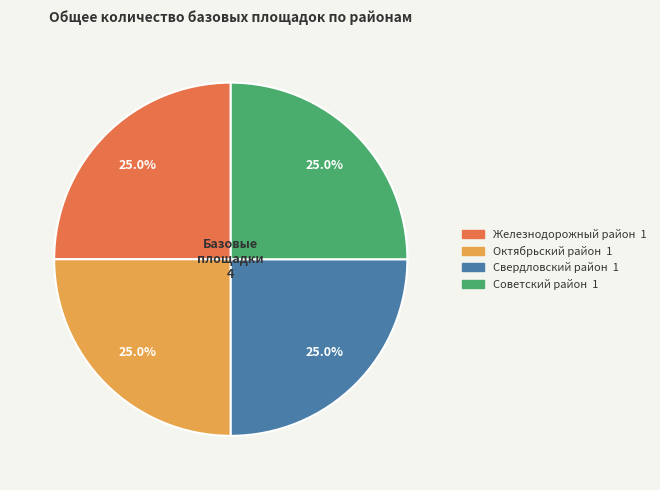

Is there any slice that represents more than half of the pie?

No